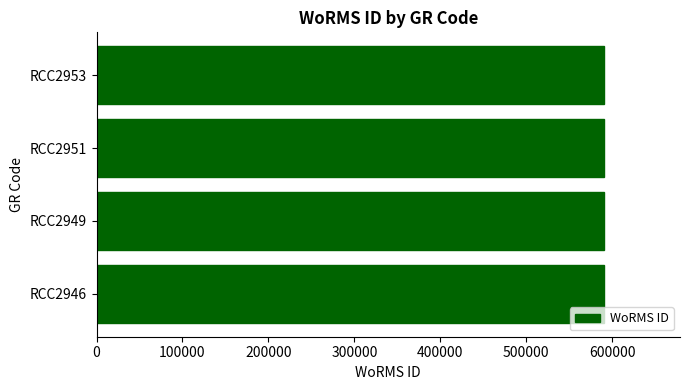

What is the ratio of the value at RCC2946 to the value at RCC2951?

1.0